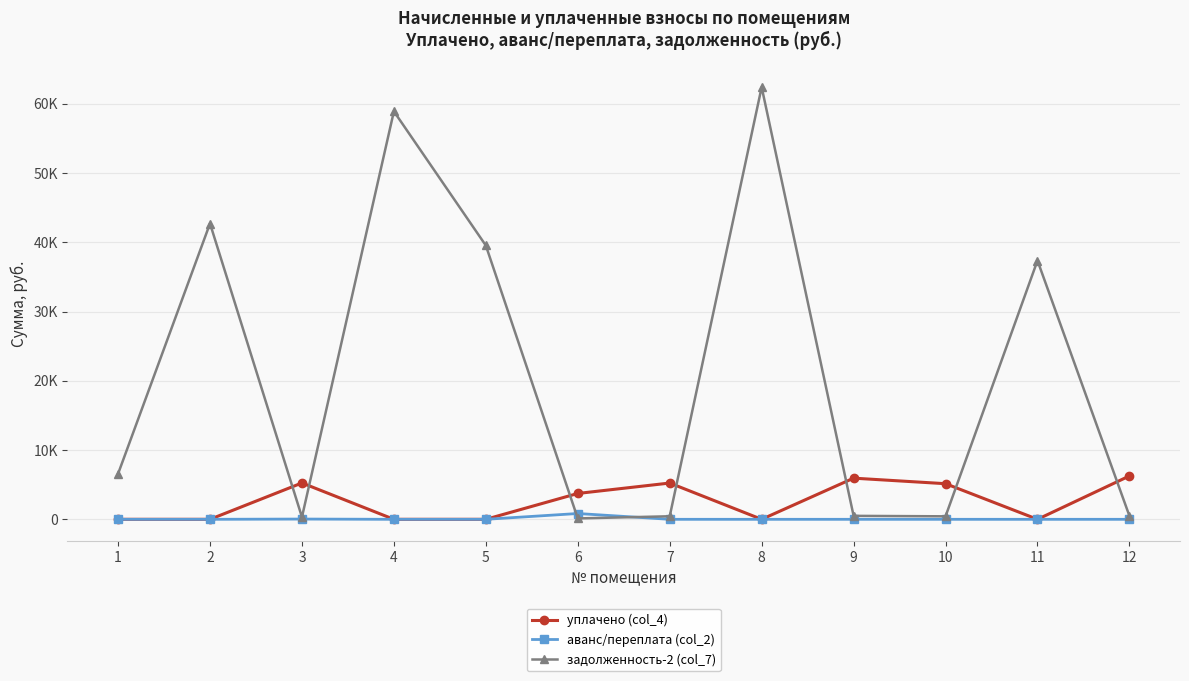

What are all the series names shown in the legend?

уплачено (col_4), аванс/переплата (col_2), задолженность-2 (col_7)